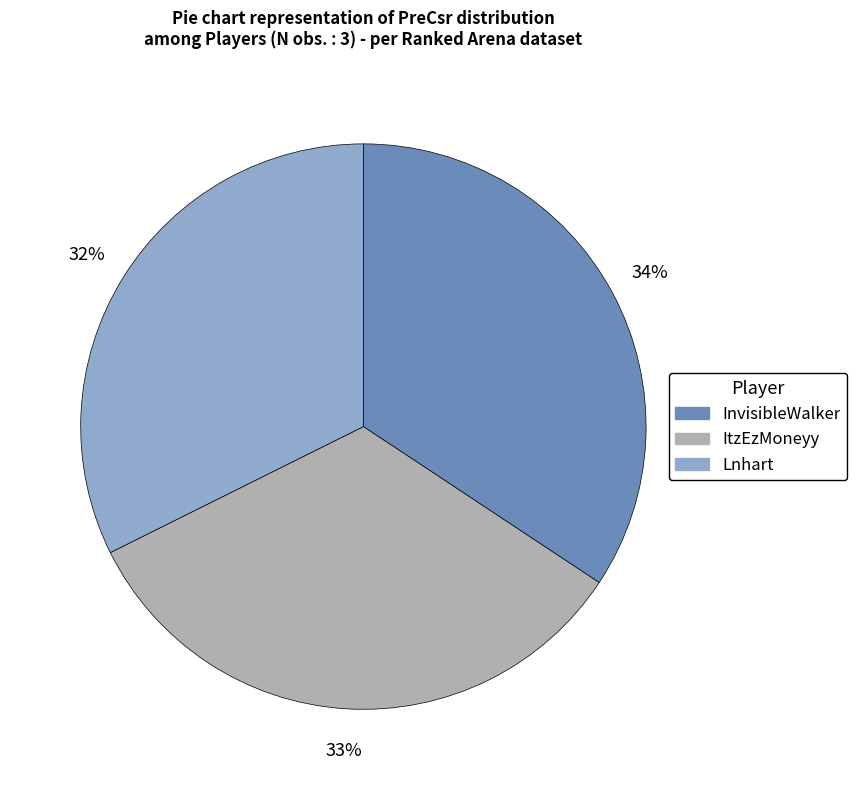

To the nearest percent, what portion does ItzEzMoneyy represent?

33%